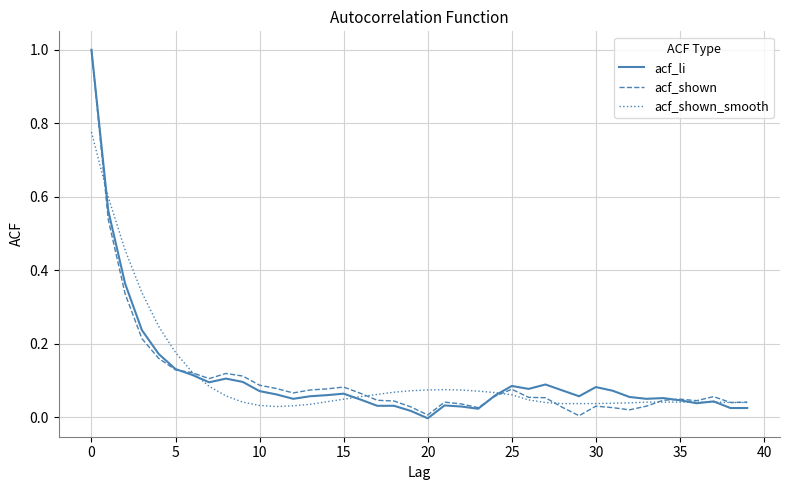

What is the greatest value displayed?

1.0